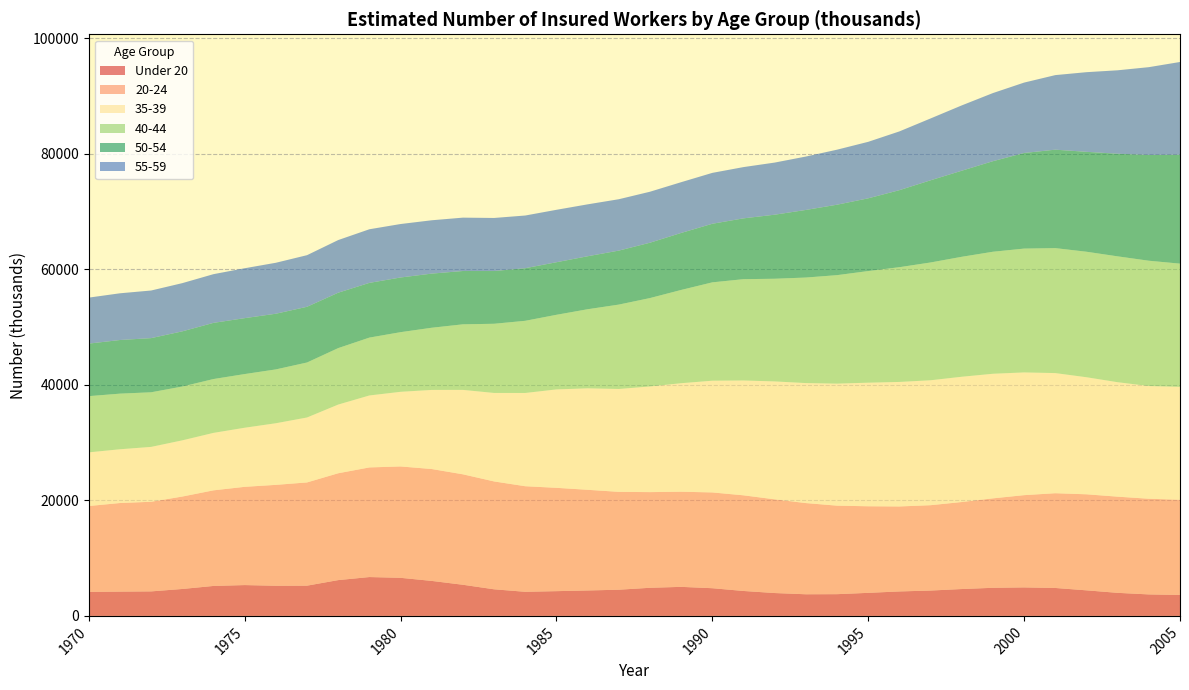

Reading left to right, what are all the values shown in this chart?

Under 20: 1970=4152	1971=4204	1972=4243	1973=4661	1974=5186	1975=5336	1976=5218	1977=5235	1978=6197	1979=6725	1980=6593	1981=6057	1982=5390	1983=4605	1984=4172	1985=4284	1986=4403	1987=4532	1988=4866	1989=5027	1990=4794	1991=4316	1992=3958	1993=3745	1994=3762	1995=3991	1996=4235	1997=4389	1998=4651	1999=4865	2000=4933	2001=4835	2002=4426	2003=3991	2004=3720	2005=3626
20-24: 1970=14868	1971=15335	1972=15514	1973=16000	1974=16548	1975=17005	1976=17465	1977=17867	1978=18493	1979=18975	1980=19278	1981=19366	1982=19120	1983=18671	1984=18275	1985=17885	1986=17425	1987=16940	1988=16561	1989=16470	1990=16578	1991=16557	1992=16218	1993=15785	1994=15322	1995=14985	1996=14709	1997=14774	1998=15061	1999=15482	2000=15969	2001=16401	2002=16624	2003=16649	2004=16559	2005=16478
35-39: 1970=9290	1971=9306	1972=9500	1973=9729	1974=9948	1975=10230	1976=10666	1977=11243	1978=11892	1979=12458	1980=12919	1981=13693	1982=14613	1983=15317	1984=16142	1985=17036	1986=17564	1987=17808	1988=18289	1989=18782	1990=19341	1991=19879	1992=20413	1993=20773	1994=21122	1995=21394	1996=21555	1997=21626	1998=21685	1999=21568	2000=21244	2001=20796	2002=20263	2003=19812	2004=19513	2005=19543
40-44: 1970=9727	1971=9626	1972=9449	1973=9314	1974=9317	1975=9289	1976=9317	1977=9517	1978=9772	1979=10014	1980=10322	1981=10762	1982=11348	1983=11973	1984=12491	1985=12912	1986=13689	1987=14606	1988=15300	1989=16141	1990=17023	1991=17533	1992=17770	1993=18265	1994=18776	1995=19320	1996=19860	1997=20387	1998=20762	1999=21118	2000=21433	2001=21629	2002=21722	2003=21783	2004=21687	2005=21327
50-54: 1970=9096	1971=9284	1972=9377	1973=9552	1974=9724	1975=9680	1976=9638	1977=9646	1978=9591	1979=9472	1980=9465	1981=9371	1982=9230	1983=9130	1984=9106	1985=9101	1986=9171	1987=9346	1988=9581	1989=9868	1990=10142	1991=10530	1992=11088	1993=11701	1994=12195	1995=12590	1996=13335	1997=14227	1998=14900	1999=15677	2000=16550	2001=17041	2002=17296	2003=17763	2004=18309	2005=18852
55-59: 1970=7960	1971=8088	1972=8241	1973=8344	1974=8430	1975=8637	1976=8822	1977=8932	1978=9111	1979=9282	1980=9255	1981=9234	1982=9236	1983=9186	1984=9119	1985=9075	1986=8986	1987=8892	1988=8826	1989=8786	1990=8808	1991=8873	1992=9022	1993=9244	1994=9523	1995=9781	1996=10170	1997=10703	1998=11306	1999=11791	2000=12185	2001=12907	2002=13785	2003=14445	2004=15196	2005=16055